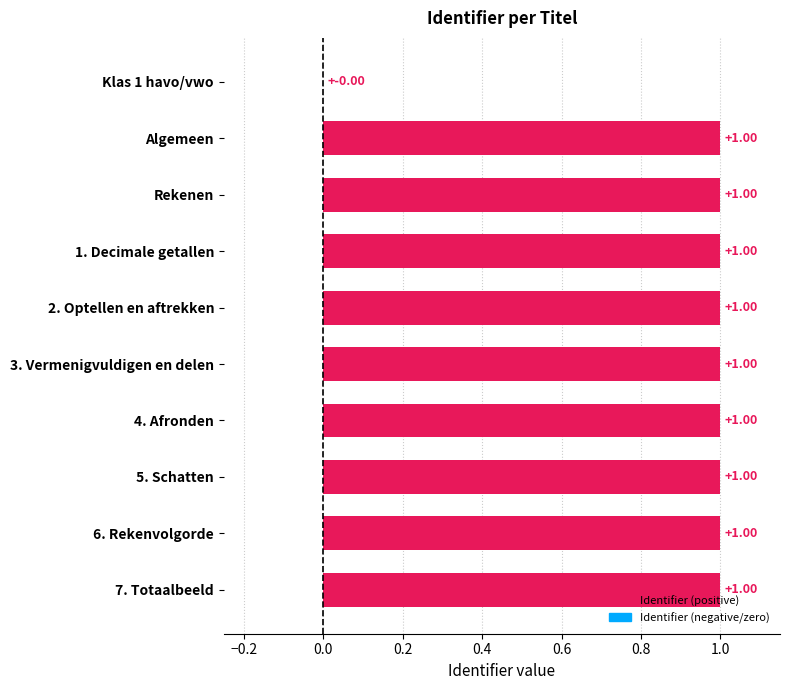

What is the sum of the values at 5. Schatten and 2. Optellen en aftrekken?

2.0